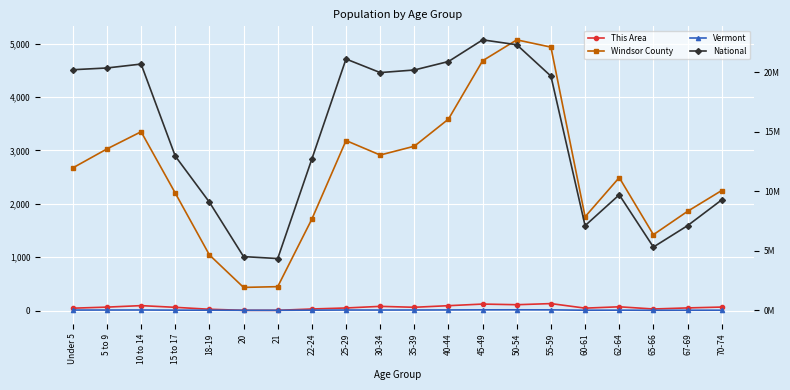

Rank the categories by National value from highest to lowest.

45-49, 50-54, 25-29, 40-44, 10 to 14, 5 to 9, Under 5, 35-39, 30-34, 55-59, 15 to 17, 22-24, 62-64, 70-74, 18-19, 67-69, 60-61, 65-66, 20, 21